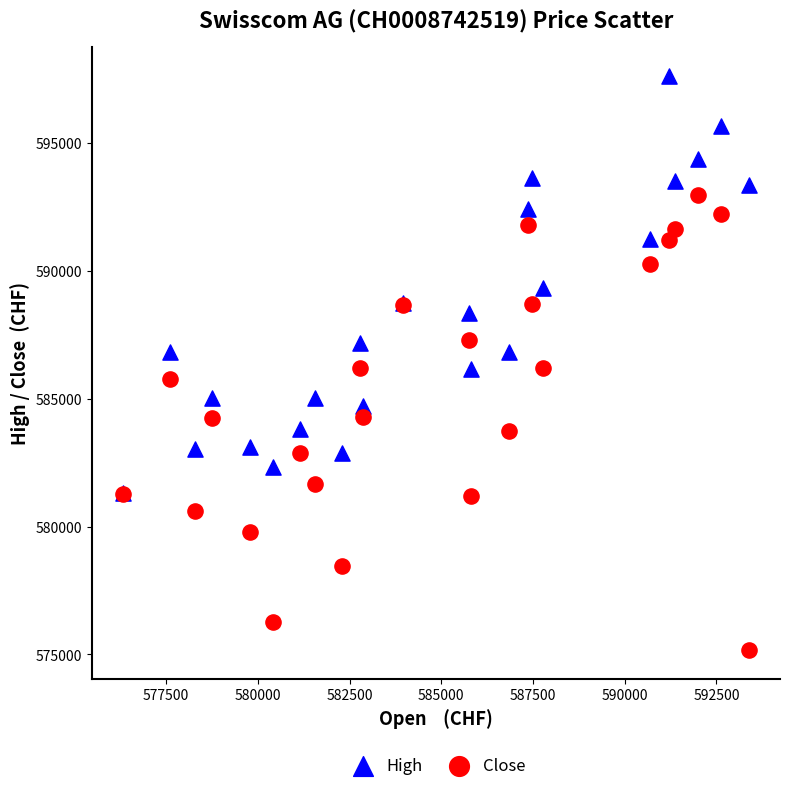

Which series reaches the minimum Y coordinate?

Close